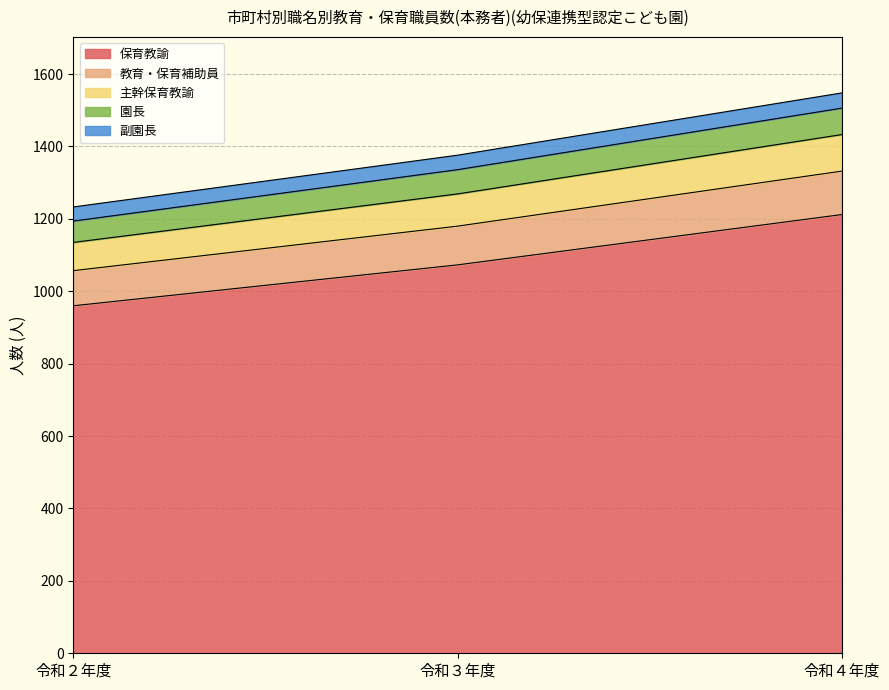

What is the highest value of the 保育教諭 series?

1212